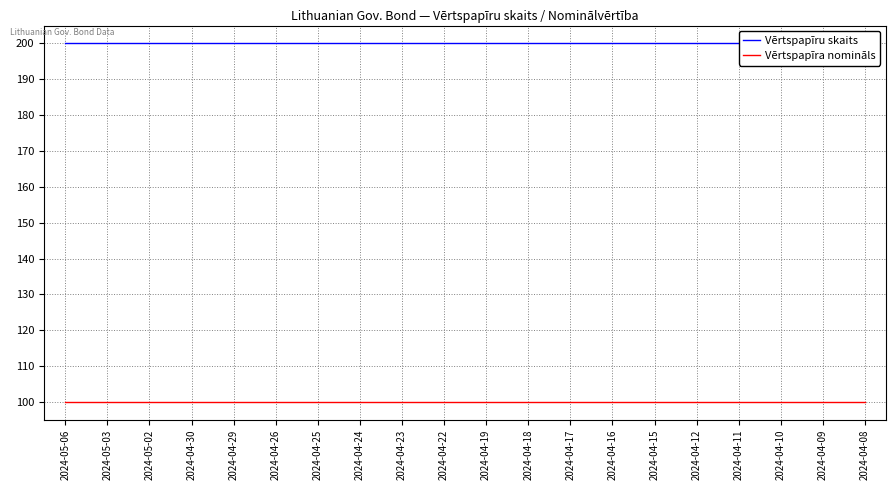

True or false: Vērtspapīra nomināls and Vērtspapīru skaits cross at least once.

False